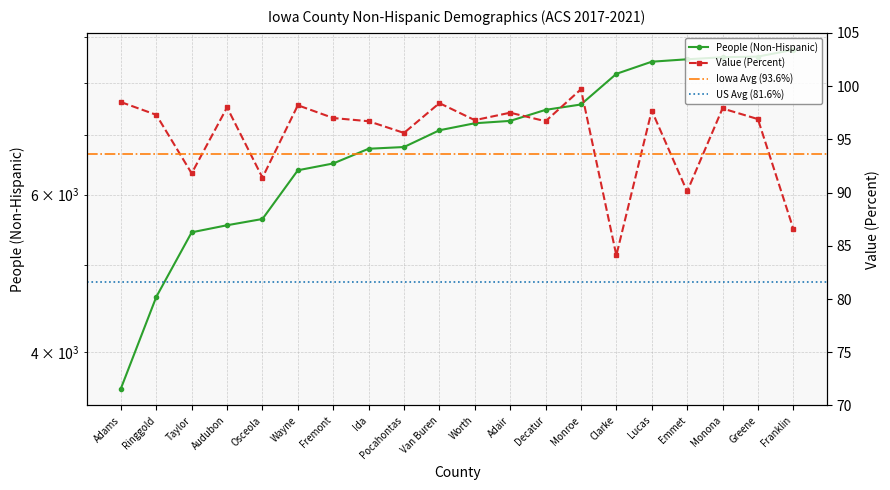

Which has a higher value, Pocahontas or Wayne?

Pocahontas